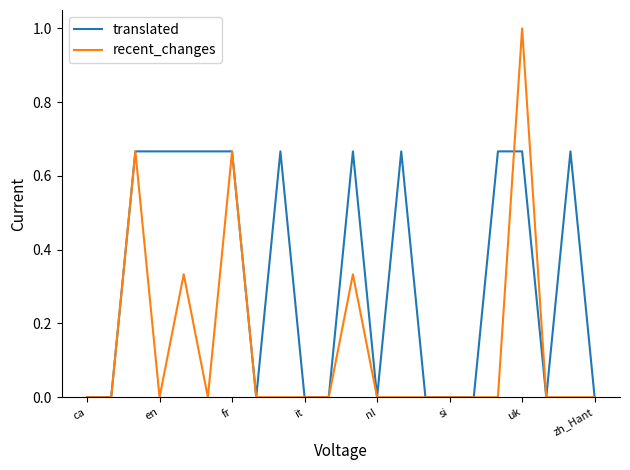

List the series in order of their overall mean, lowest first.

recent_changes, translated